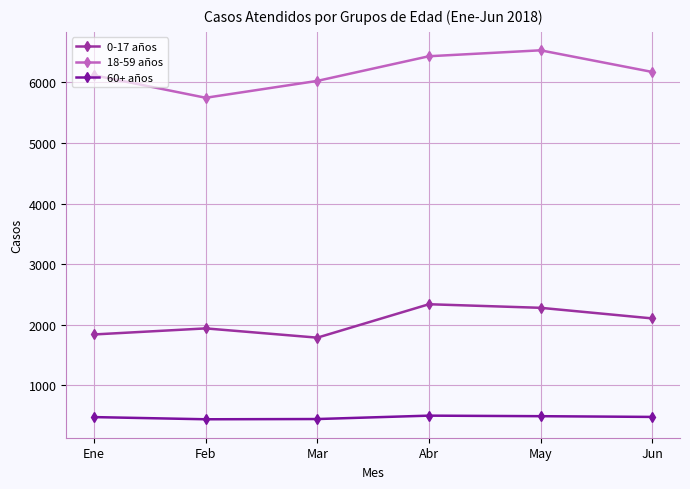

At how many categories does at least one series exceed 1560?

6